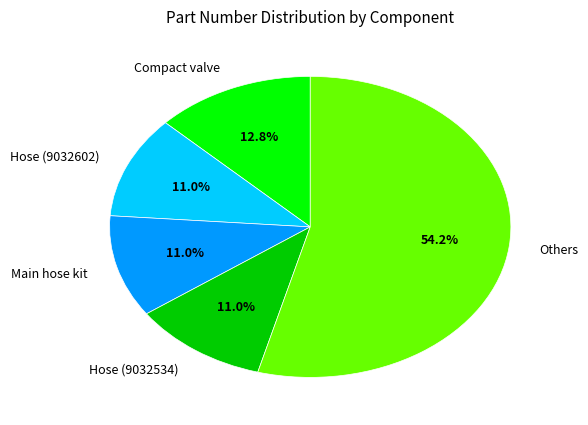

Which category has the biggest portion of the pie?

Others